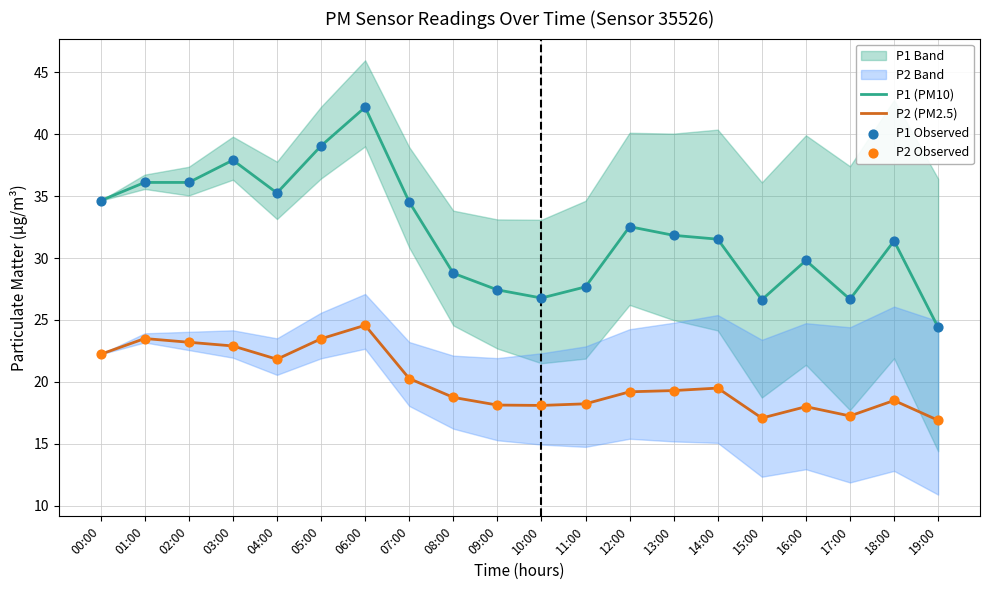

Which series has the largest Y range (max minus min)?

P1 (PM10)